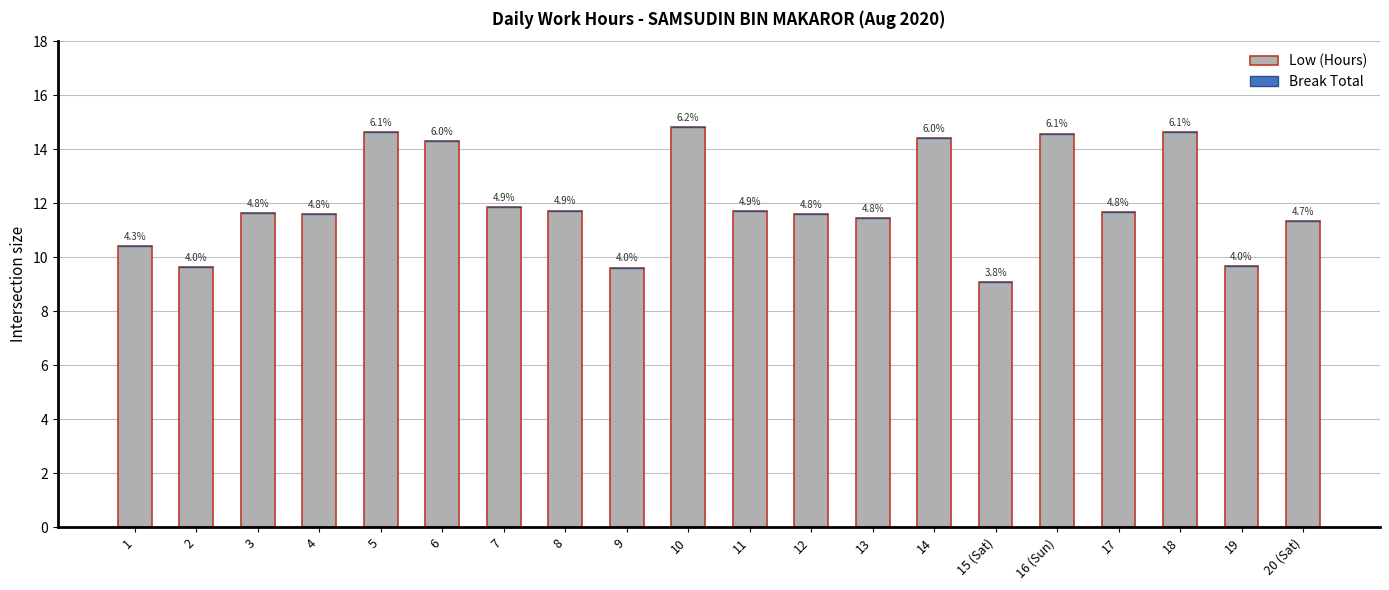

Reading left to right, transcribe all the data shown in this chart.

Low (Hours): 1=10.4	2=9.6	3=11.7	4=11.6	5=14.6	6=14.3	7=11.9	8=11.7	9=9.6	10=14.8	11=11.7	12=11.6	13=11.4	14=14.4	15 (Sat)=9.1	16 (Sun)=14.6	17=11.7	18=14.6	19=9.7	20 (Sat)=11.3
Break Total: 1=0.0	2=0.0	3=0.0	4=0.0	5=0.0	6=0.0	7=0.0	8=0.0	9=0.0	10=0.0	11=0.0	12=0.0	13=0.0	14=0.0	15 (Sat)=0.0	16 (Sun)=0.0	17=0.0	18=0.0	19=0.0	20 (Sat)=0.0